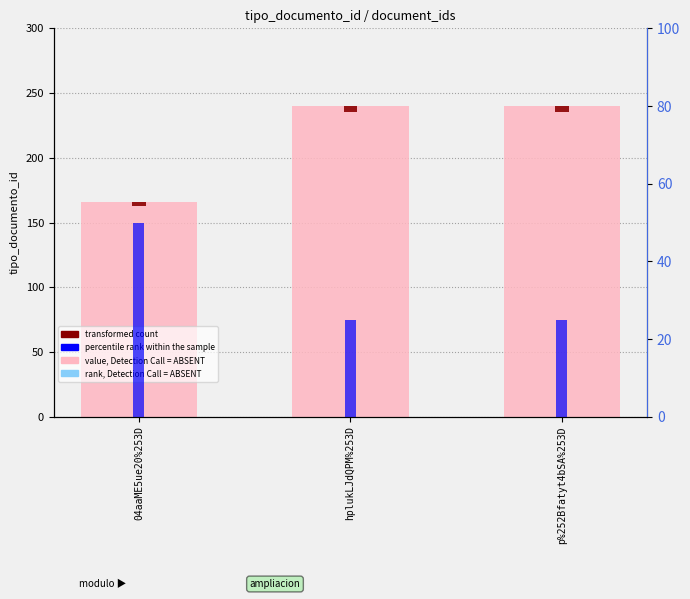

How many data points does each series have?

3